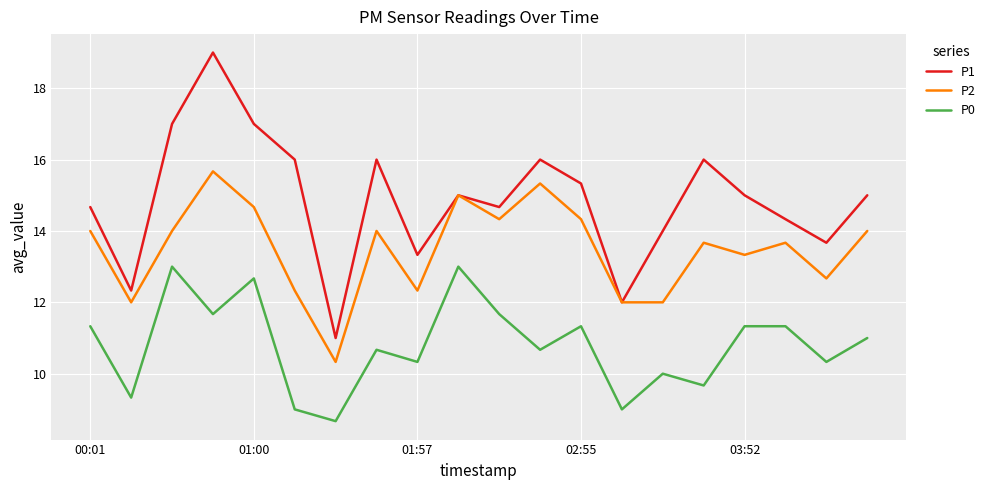

Count the number of categories in the chart.

20